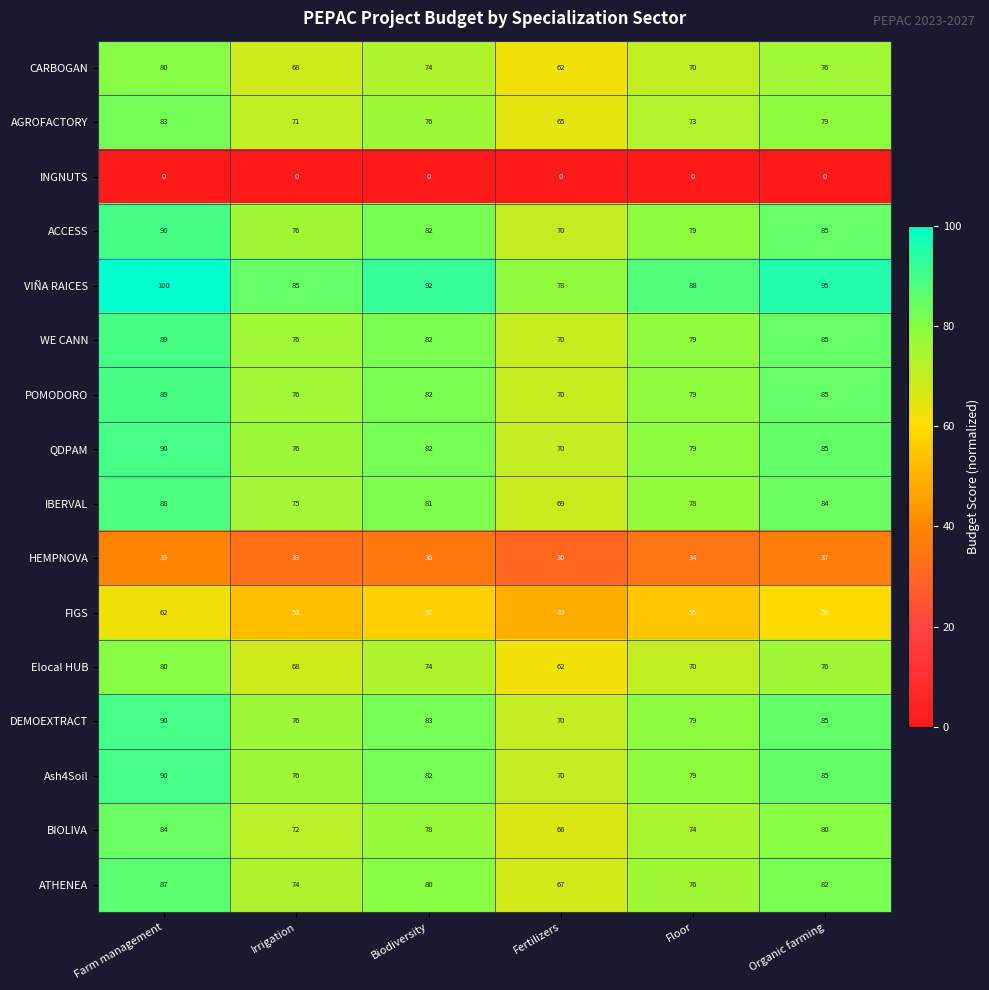

What is the sum of all HEMPNOVA values?

209